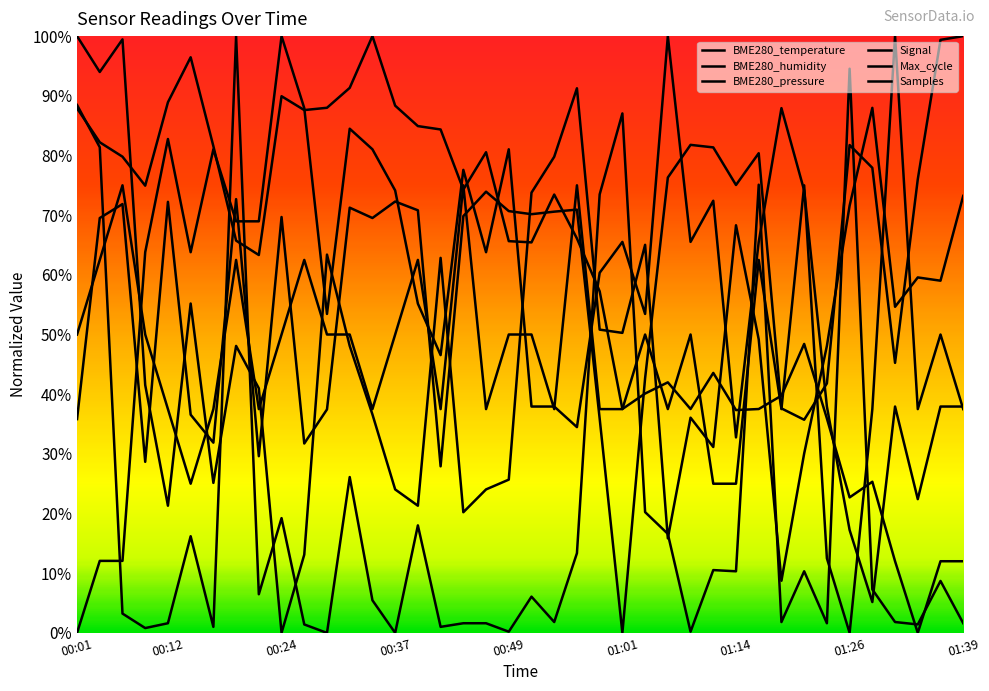

List the labels in order of BME280_humidity value, smallest first.

9, 31, 10, 26, 17, 00:49, 15, 14, 18, 01:14, 19, 32, 28, 27, 13, 01:39, 00:37, 01:26, 12, 33, 30, 24, 23, 36, 01:01, 38, 37, 16, 11, 25, 29, 34, 39, 20, 21, 35, 22, 00:12, 00:24, 00:01